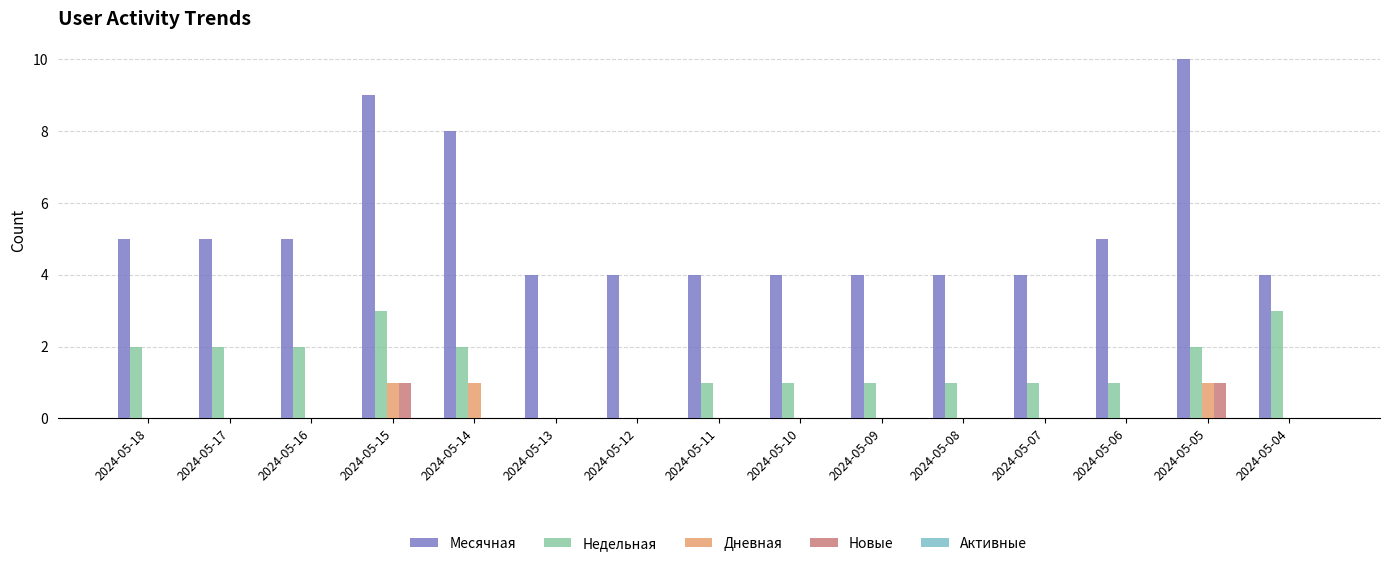

True or false: Дневная has a value of 1 at 2024-05-14.

True